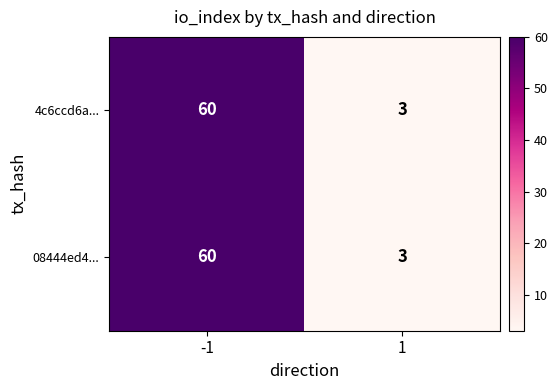

At which category does the chart reach its minimum across all series?

1